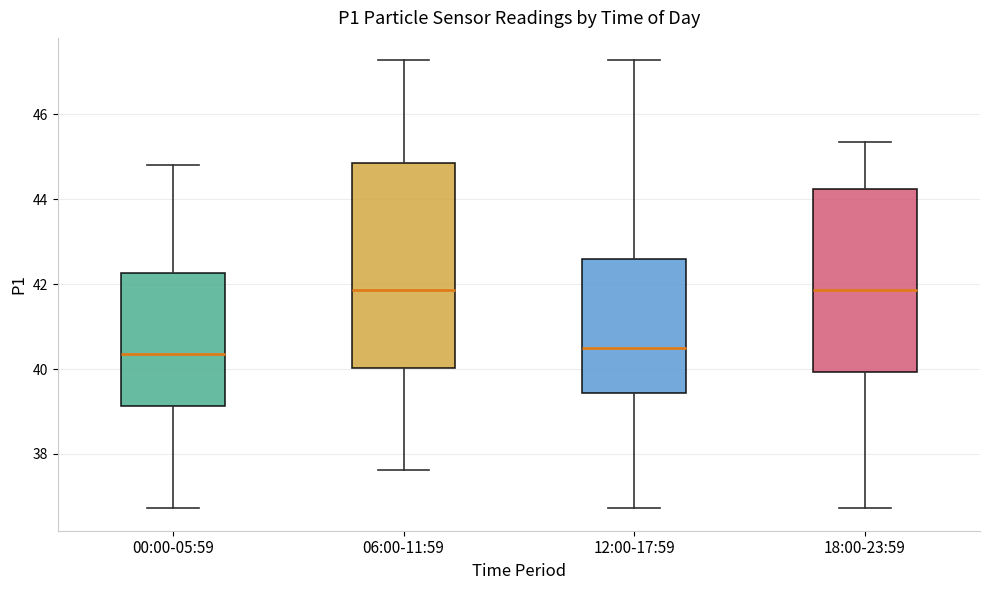

Where is the lower edge of the box for 00:00-05:59 on the y-axis? The values are not printed on the chart, so give them approximately, as read against the axis.

39.2